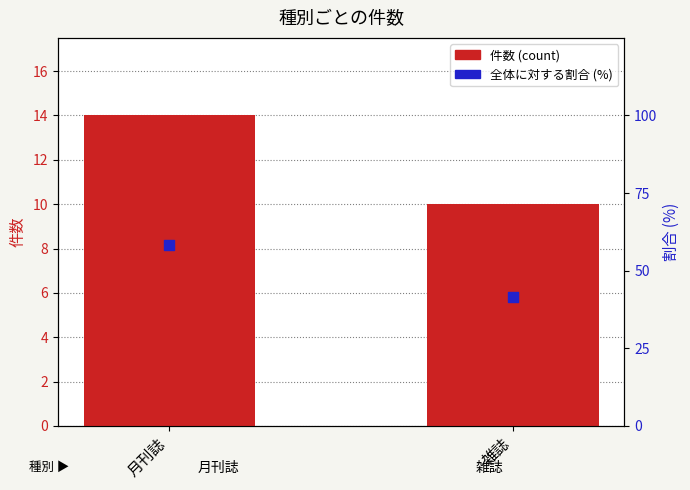

What are all the series names shown in the legend?

件数 (count), 全体に対する割合 (%)